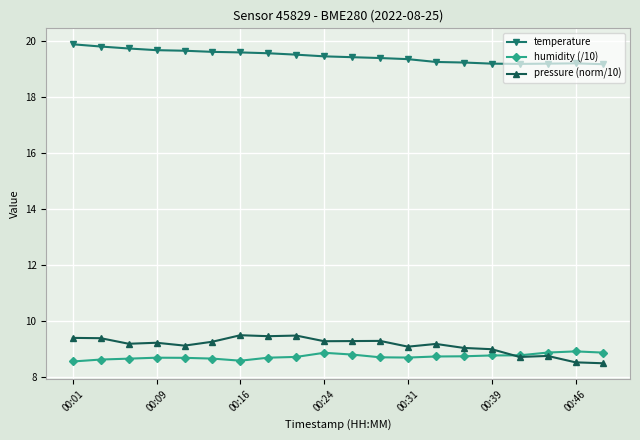

How many categories are shown in the chart?

20